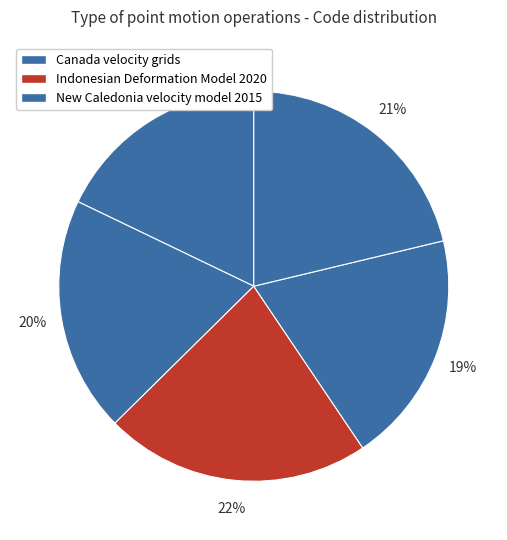

How many slices are in this pie chart?

5